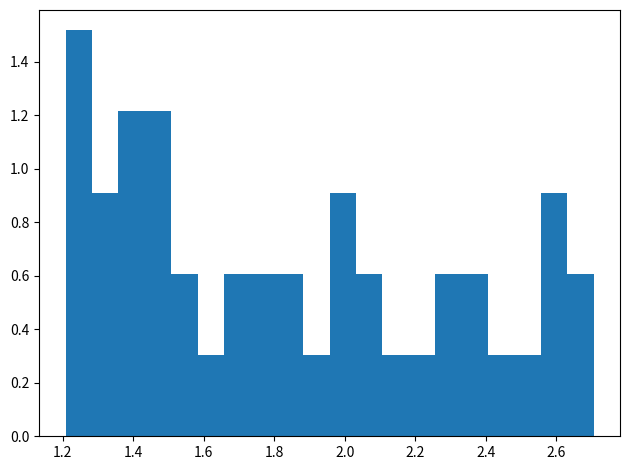

Around what value on the x-axis is the tallest bar? Give the approximate position of its centre, as read against the axis.

1.24